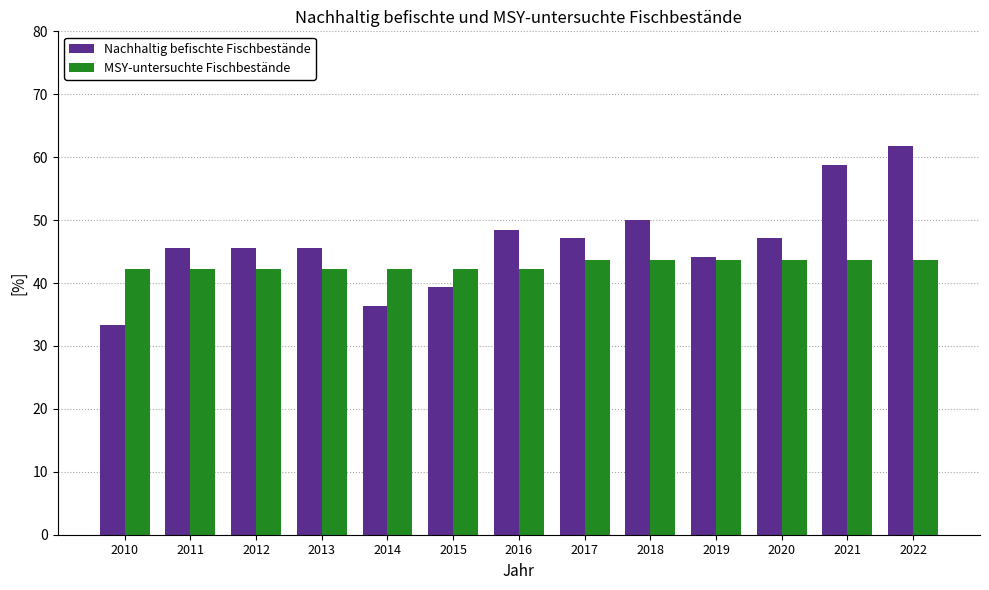

What are all the series names shown in the legend?

Nachhaltig befischte Fischbestände, MSY-untersuchte Fischbestände